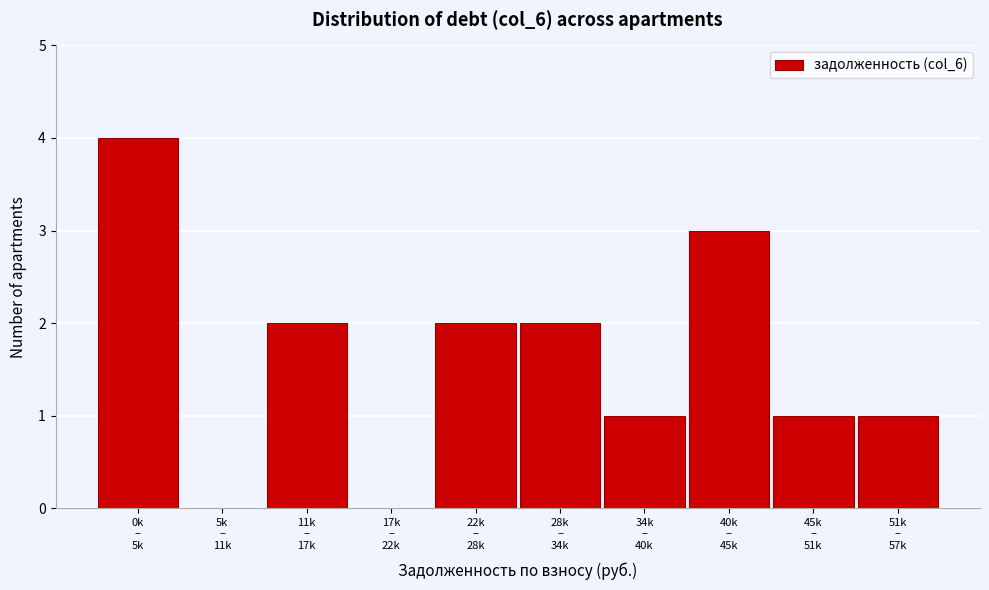

What is the greatest value displayed?

4